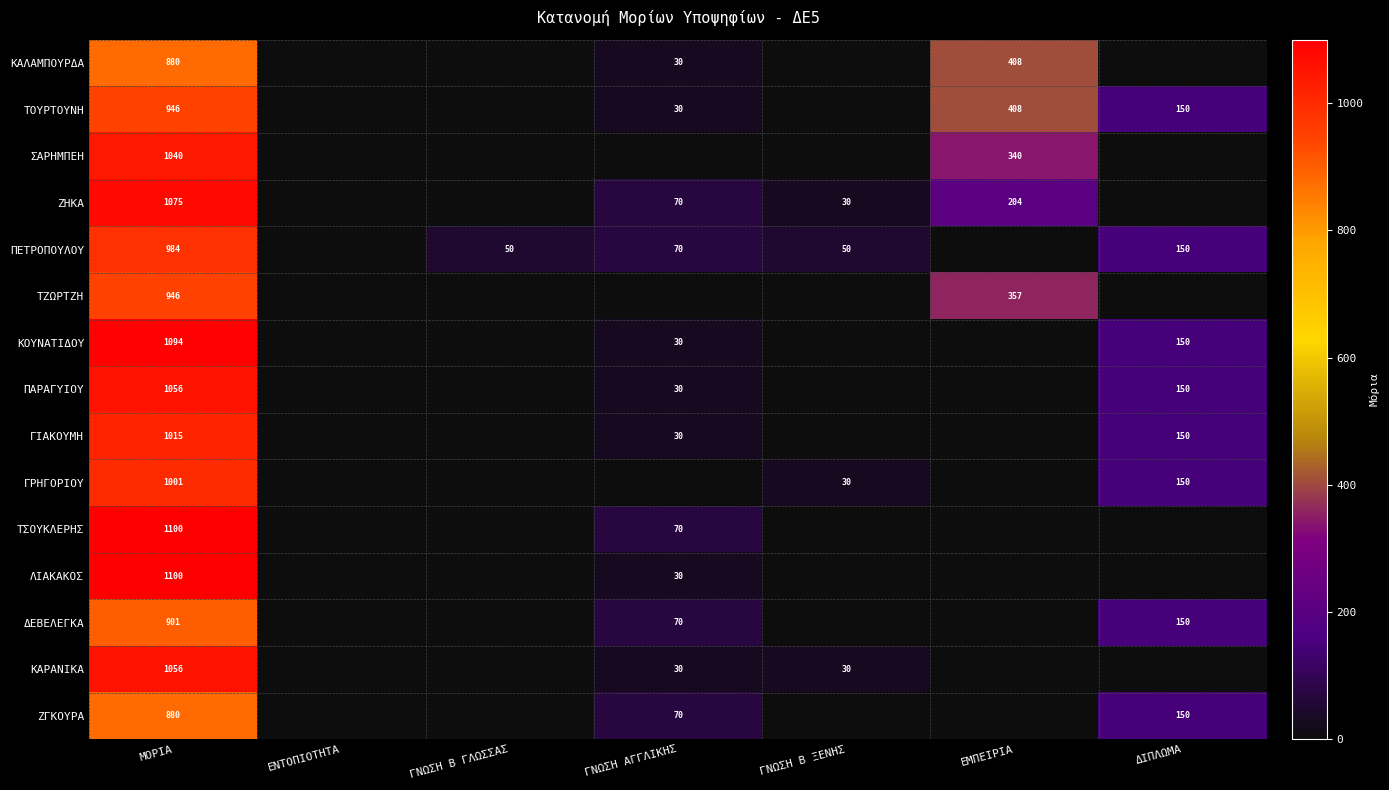

The ΖΓΚΟΥΡΑ series shows 24 at ΓΝΩΣΗ ΑΓΓΛΙΚΗΣ. True or false?

False